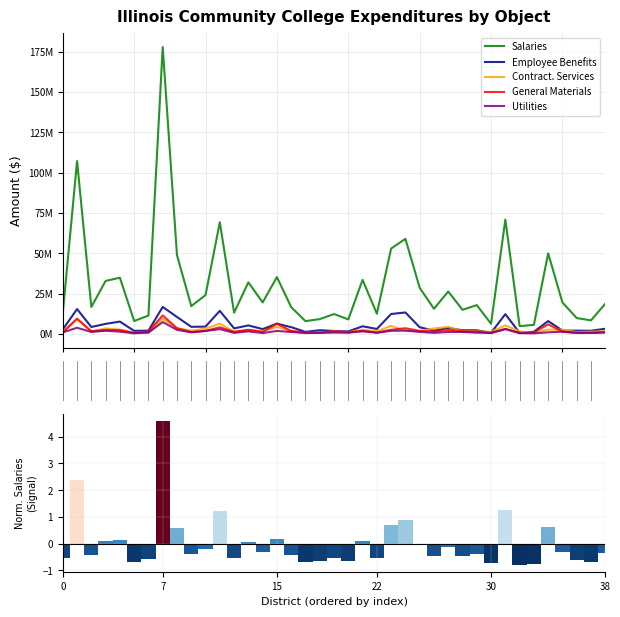

What is the difference between the Contract. Services values at 18 and 25?

989575.0